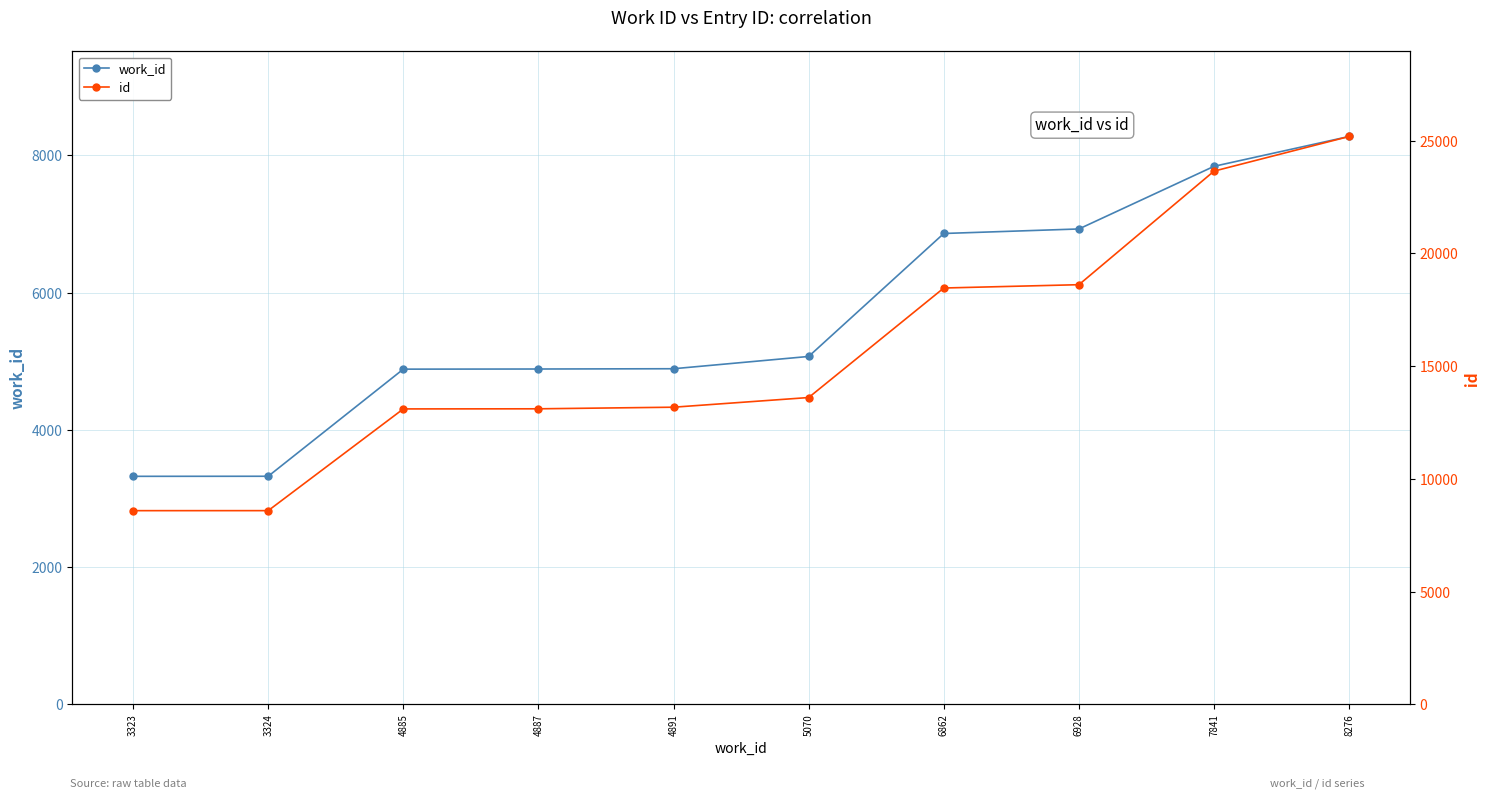

At which category does the chart reach its minimum across all series?

3323